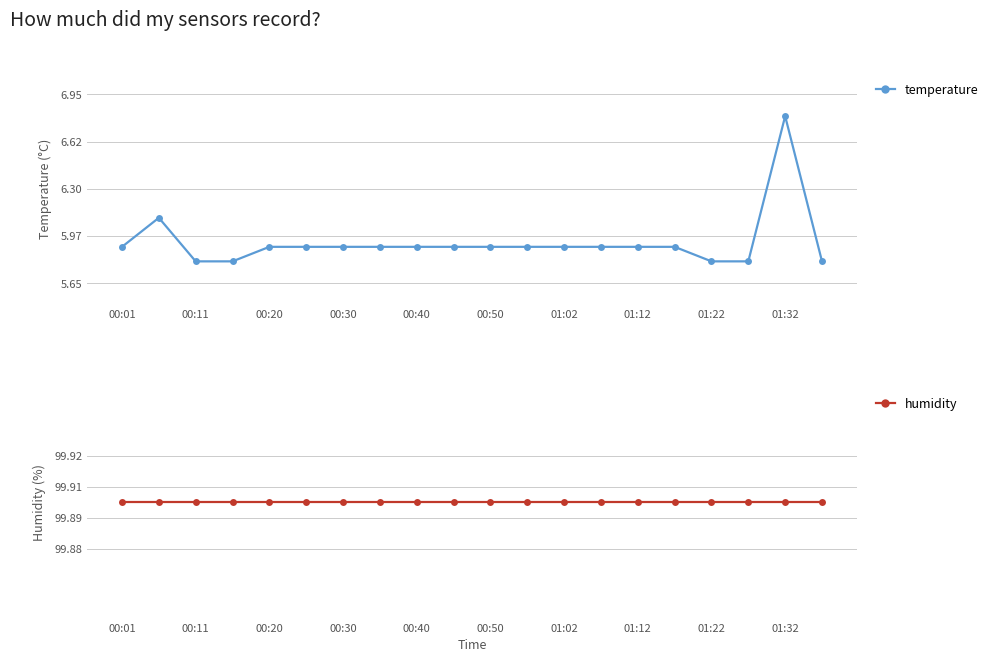

True or false: humidity and temperature intersect in this chart.

False